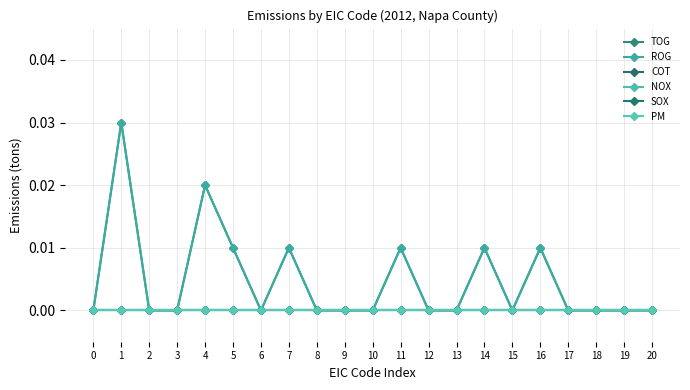

Is this an area chart (filled region under the line)?

No